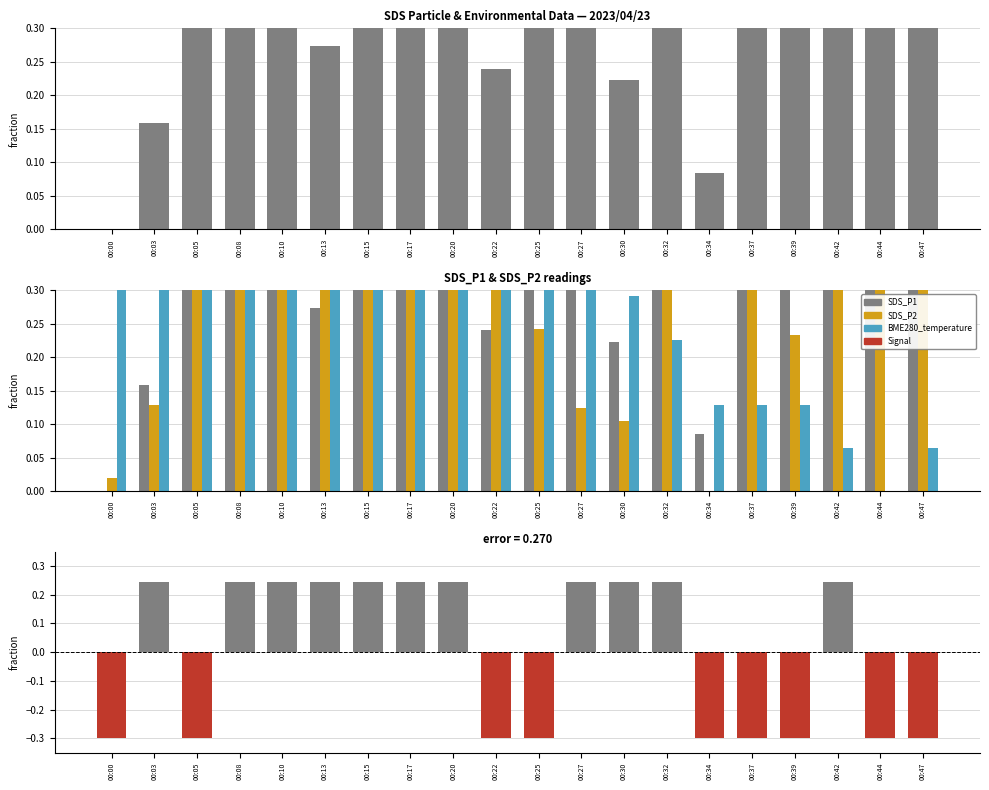

Which series changed the most between 00:00 and 00:34?

BME280_temperature